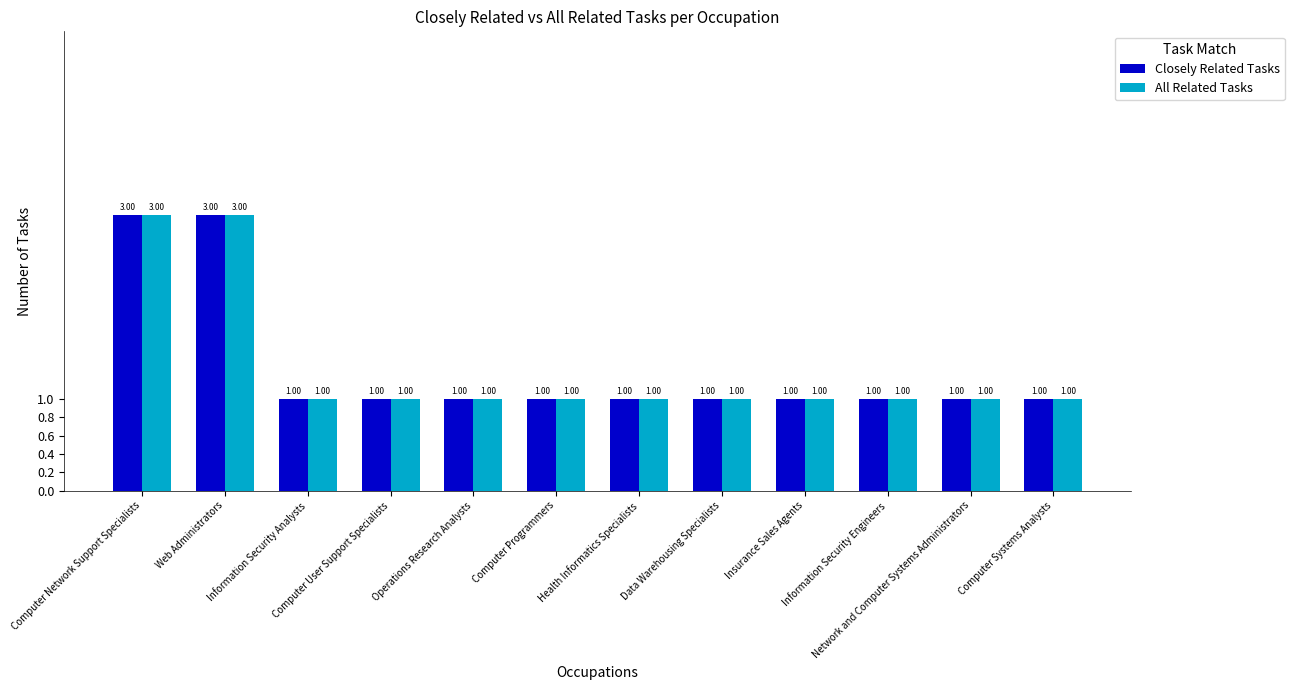

The value of Closely Related Tasks at Information Security Engineers is 1. True or false?

True